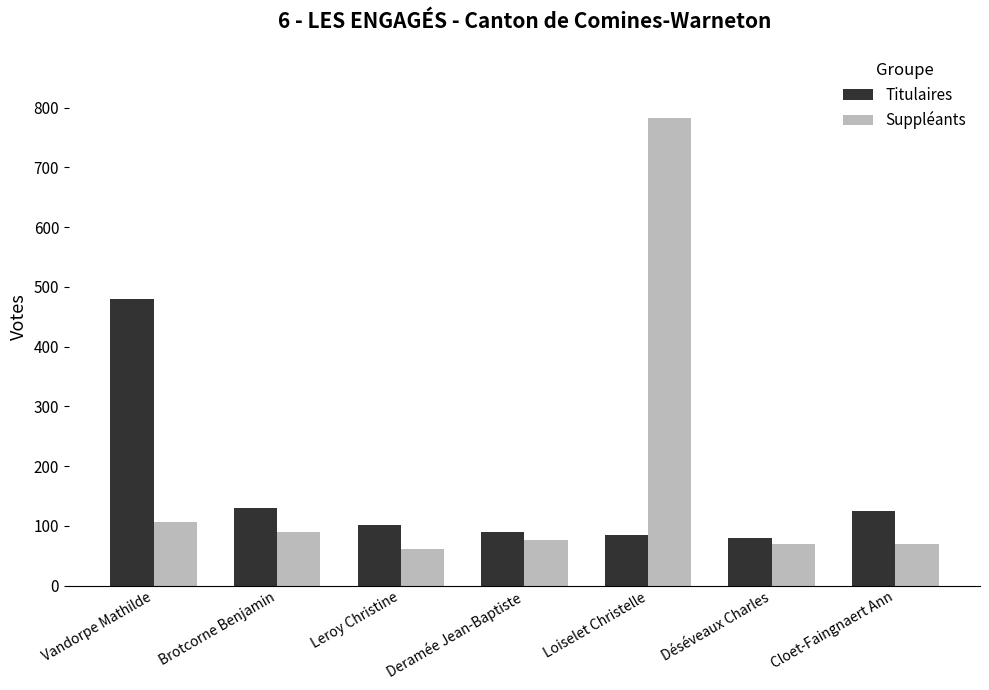

Read the Titulaires value at Déséveaux Charles.

80